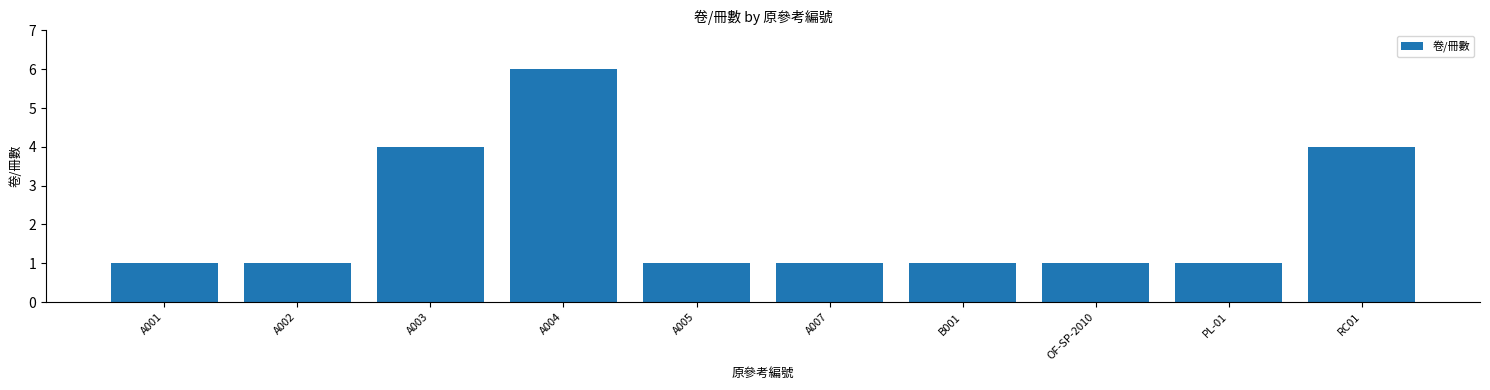

What position from the right is PL-01?

2